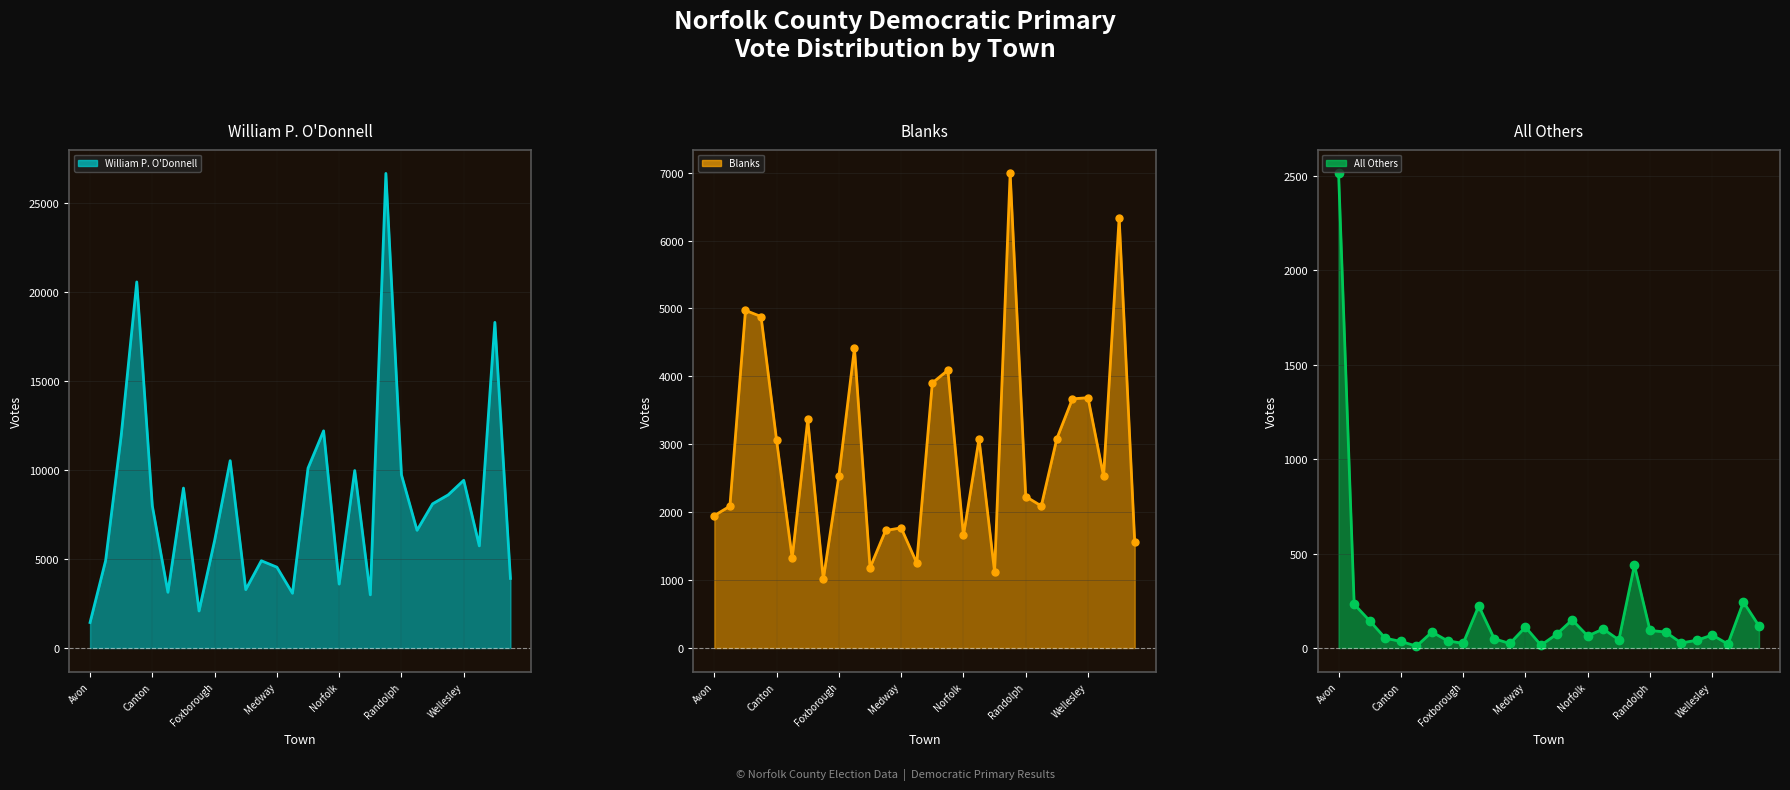

Reading left to right, list all the values displayed in this chart.

William P. O'Donnell line: 1434	4915	11932	20574	7986	3133	8989	2081	6040	10529	3284	4905	4544	3079	10111	12205	3593	9975	2989	26672	9735	6616	8104	8606	9427	5740	18301	3911
Blanks line: 1950	2089	4971	4881	3057	1323	3365	1014	2536	4415	1182	1731	1769	1253	3903	4091	1658	3079	1120	6988	2231	2092	3085	3669	3686	2530	6336	1563
Blanks markers: 1950	2089	4971	4881	3057	1323	3365	1014	2536	4415	1182	1731	1769	1253	3903	4091	1658	3079	1120	6988	2231	2092	3085	3669	3686	2530	6336	1563
All Others line: 2514	232	144	52	35	10	85	38	25	223	49	24	111	15	73	149	64	101	43	439	93	85	27	41	69	21	244	117
All Others dots: 2514	232	144	52	35	10	85	38	25	223	49	24	111	15	73	149	64	101	43	439	93	85	27	41	69	21	244	117